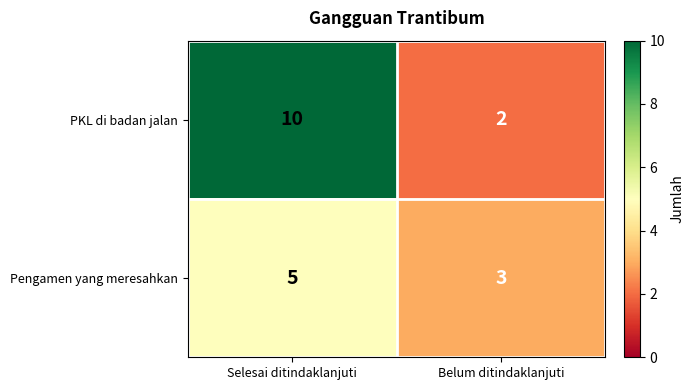

Read the Pengamen yang meresahkan value at Selesai ditindaklanjuti.

5